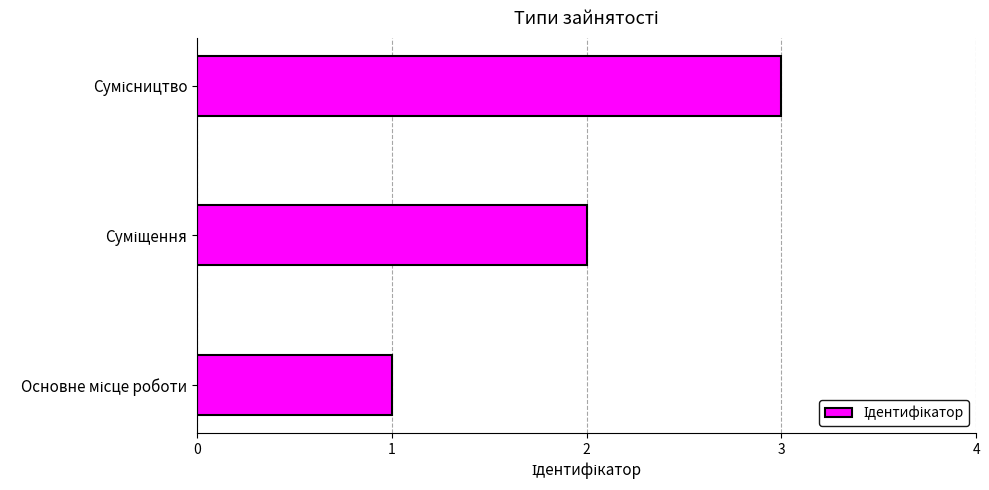

What is the maximum value shown in the chart?

3